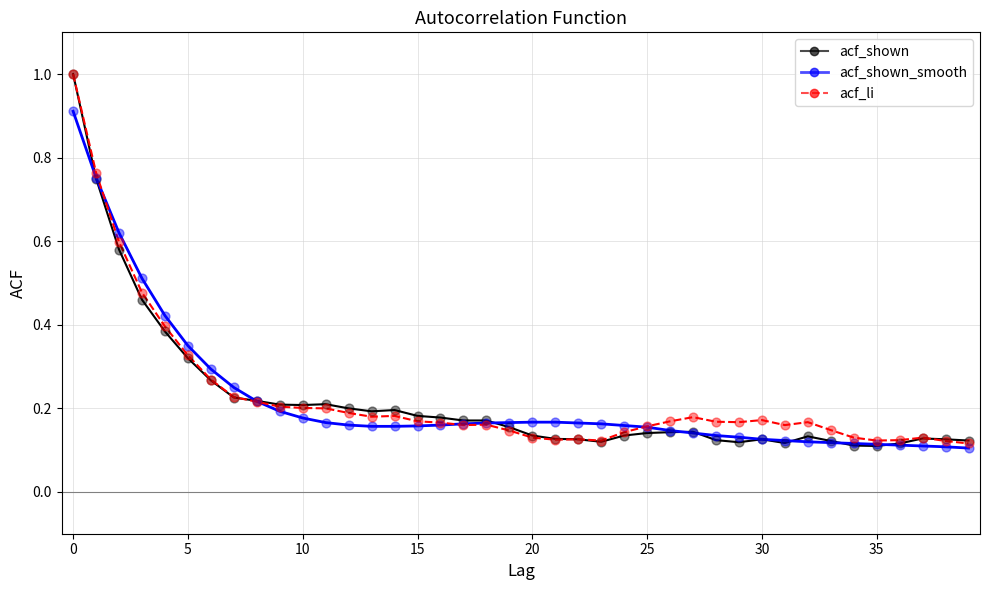

What is the greatest value displayed?

1.0